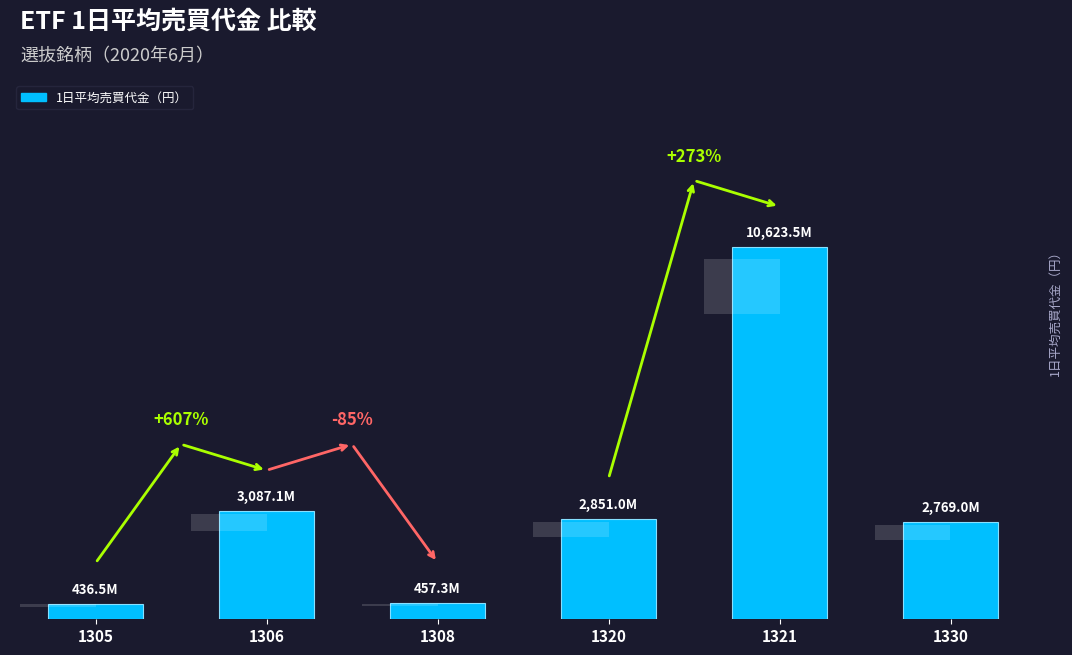

What is the sum of all values?

20224502636.4